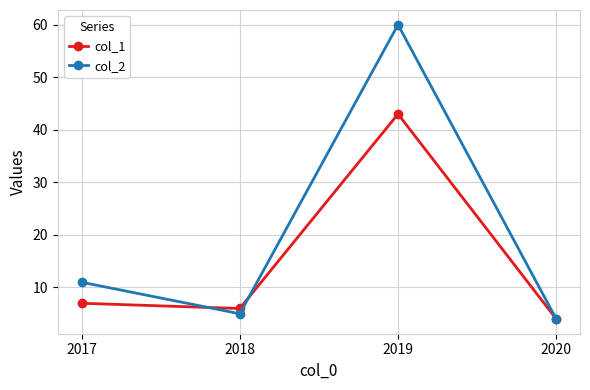

What is the value of the col_1 point at the 4th from the left?

4